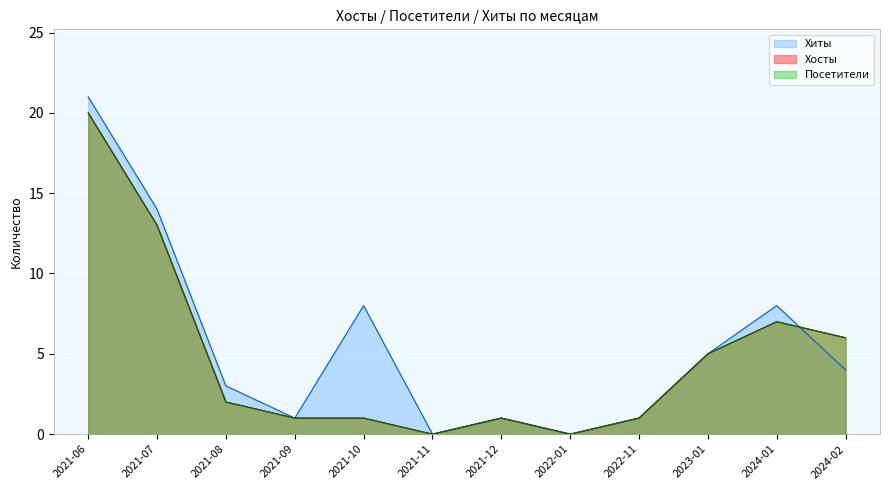

At 2022-01, list the series in order from smallest to largest.

Хиты, Хосты, Посетители